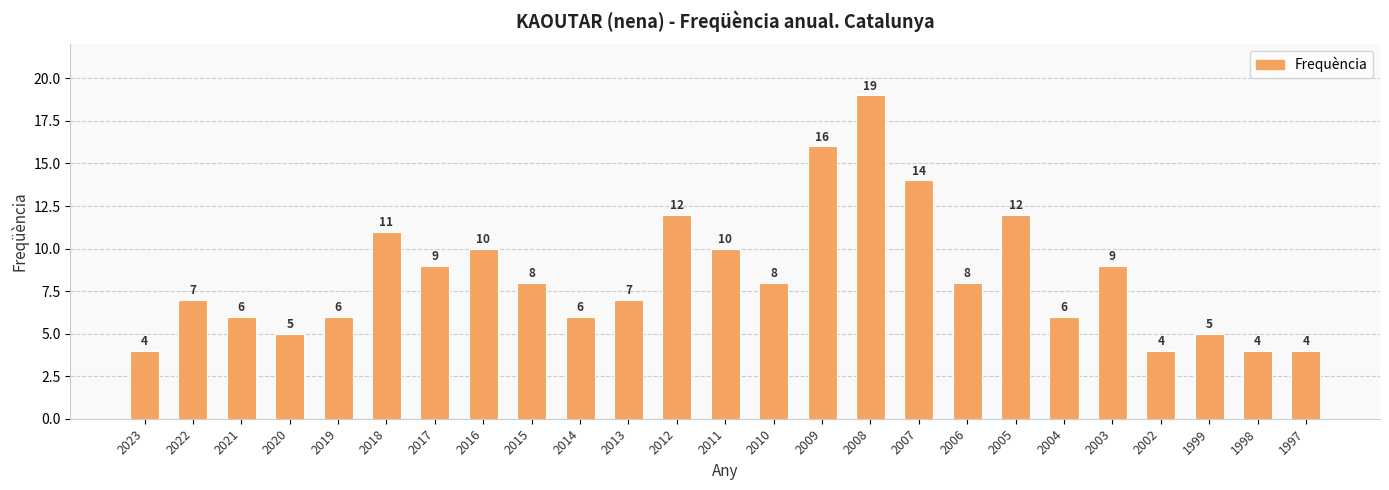

What is the average value?

8